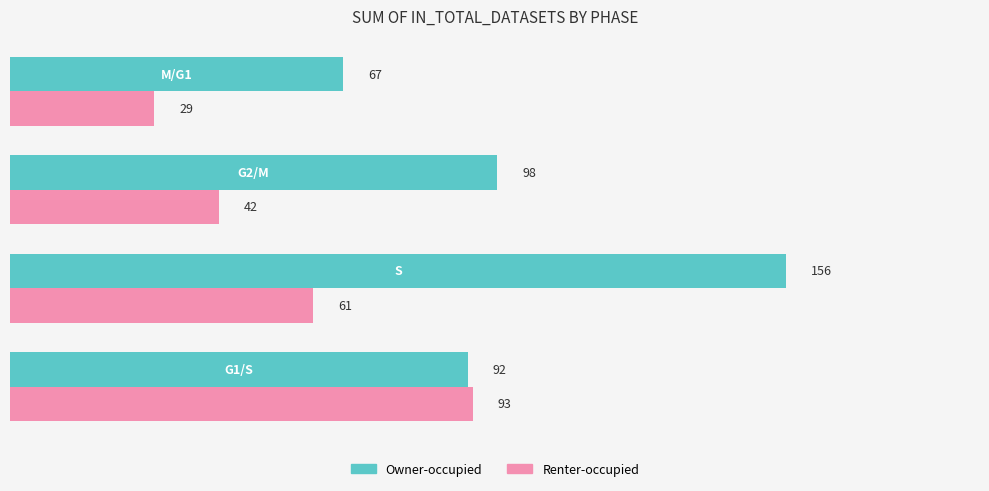

What is the maximum value for Renter-occupied?

93